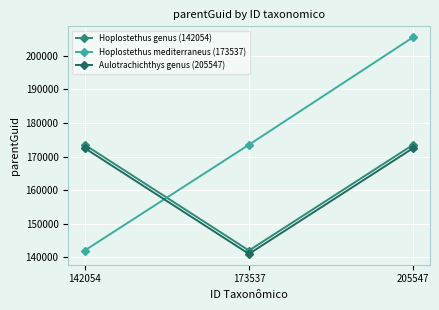

Which series has the widest spread of values?

Hoplostethus mediterraneus (173537)